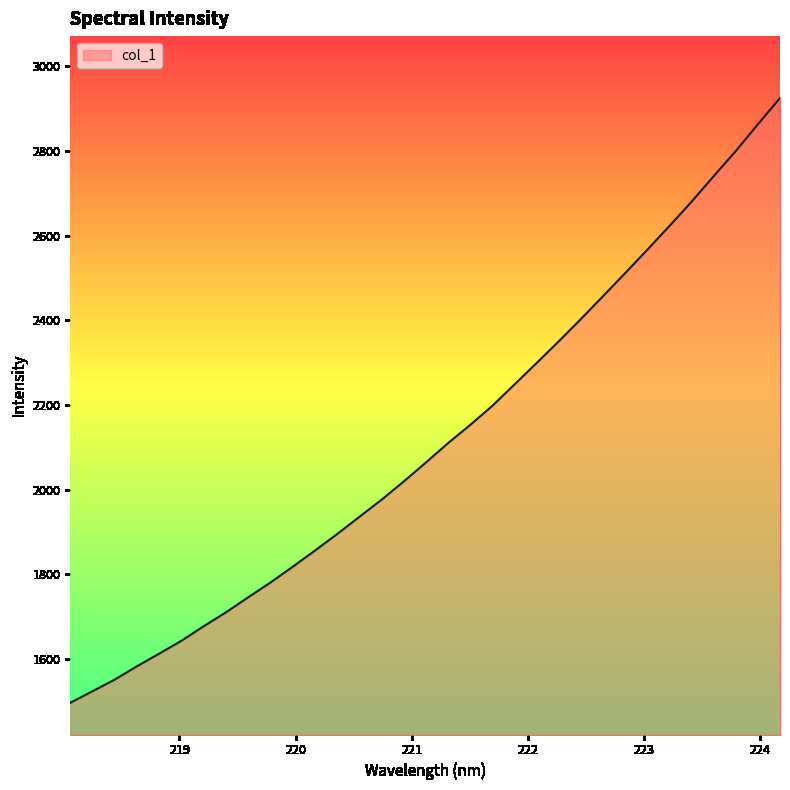

What is the minimum value shown in the chart?

1496.7